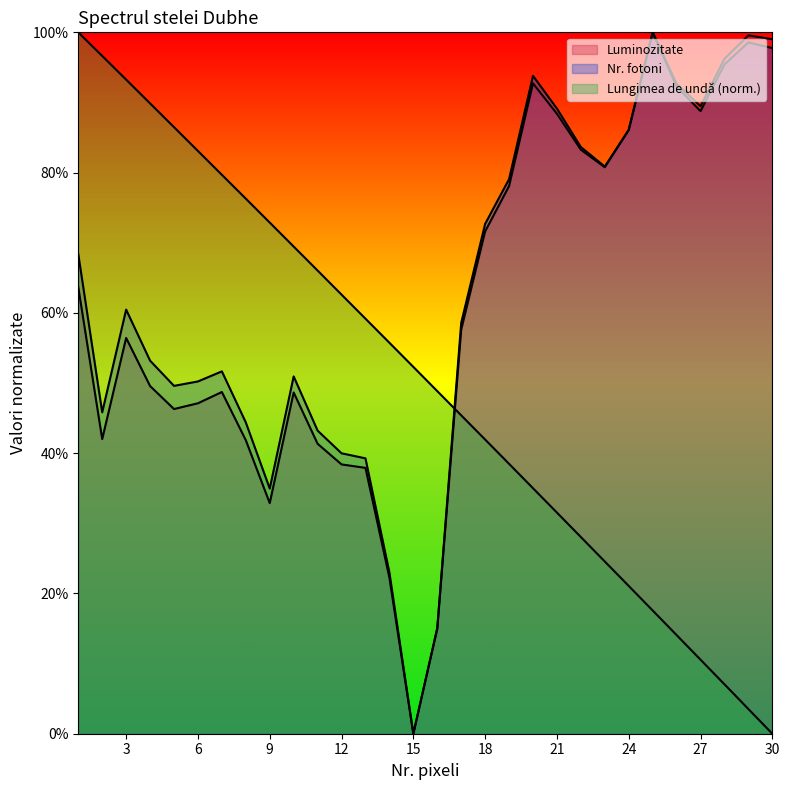

Reading right to left, what are all the values shown in this chart?

Nr. pixeli: 0.0	0.0	0.1	0.1	0.1	0.2	0.2	0.2	0.3	0.3	0.4	0.4	0.4	0.5	0.5	0.5	0.6	0.6	0.6	0.7	0.7	0.7	0.8	0.8	0.8	0.9	0.9	0.9	1.0	1.0
Luminozitate: 1.0	1.0	1.0	0.9	0.9	1.0	0.9	0.8	0.8	0.9	0.9	0.8	0.7	0.6	0.1	0.0	0.2	0.4	0.4	0.4	0.5	0.3	0.4	0.5	0.5	0.5	0.5	0.6	0.4	0.6
Nr. fotoni: 1.0	1.0	1.0	0.9	0.9	1.0	0.9	0.8	0.8	0.9	0.9	0.8	0.7	0.6	0.2	0.0	0.2	0.4	0.4	0.4	0.5	0.3	0.4	0.5	0.5	0.5	0.5	0.6	0.5	0.7